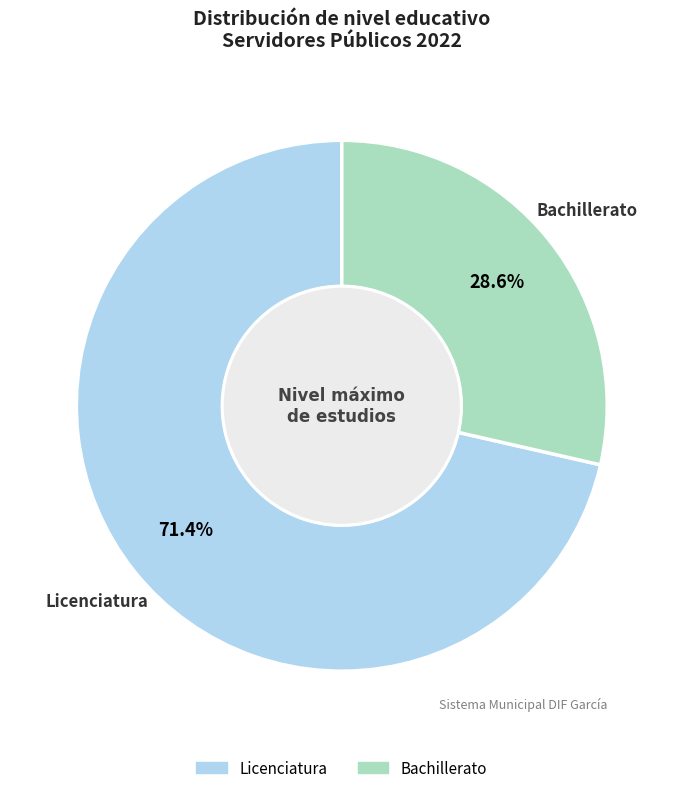

Approximately how many times larger is the value at Licenciatura compared to Bachillerato?

2.5